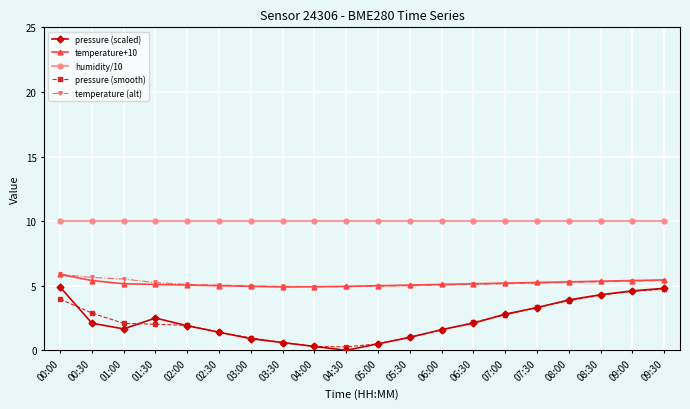

True or false: pressure (smooth) and humidity/10 cross at least once.

False